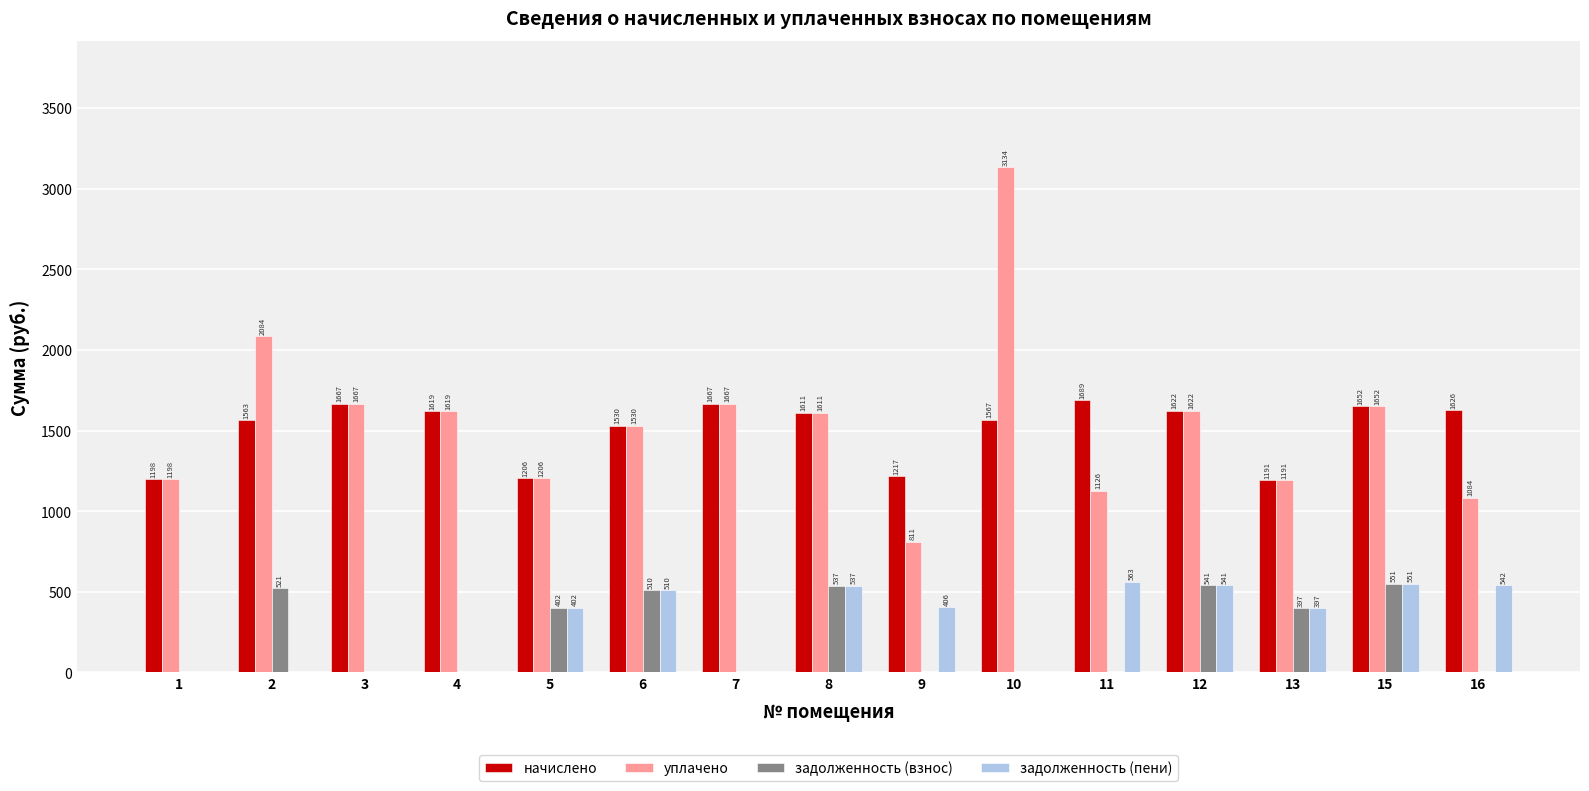

The value of начислено at 13 is 1190.9. True or false?

True